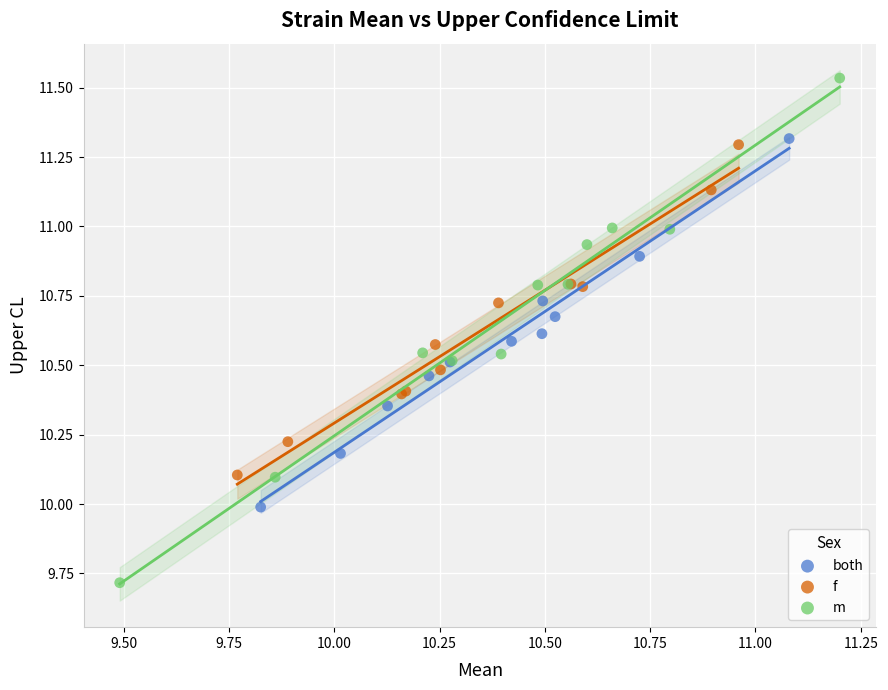

Which series reaches the minimum Y coordinate?

m